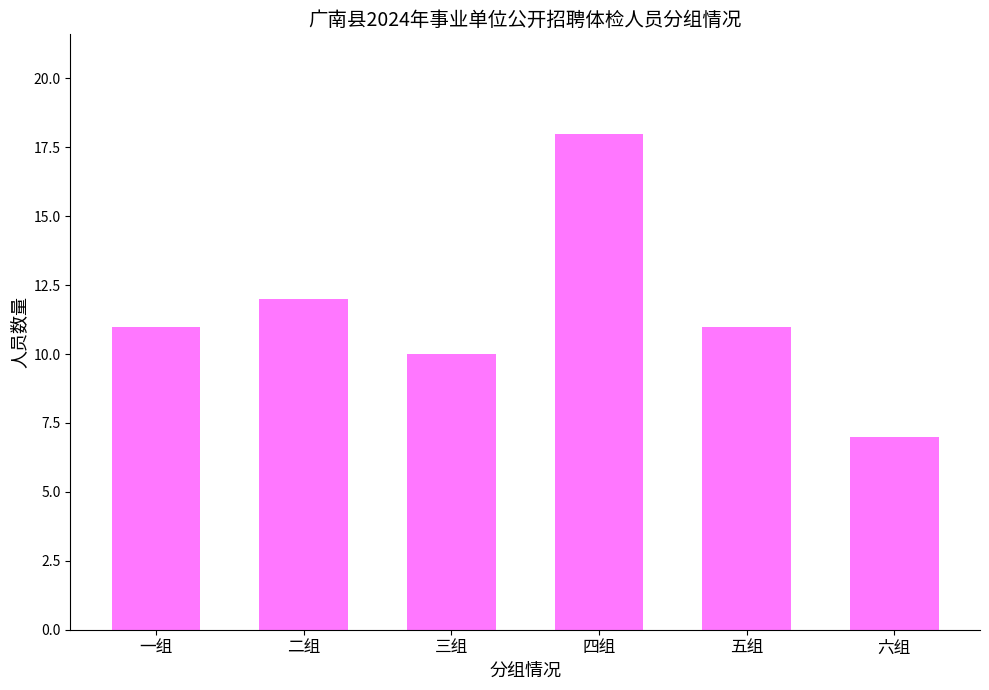

What is the sum of the values at 五组 and 二组?

23